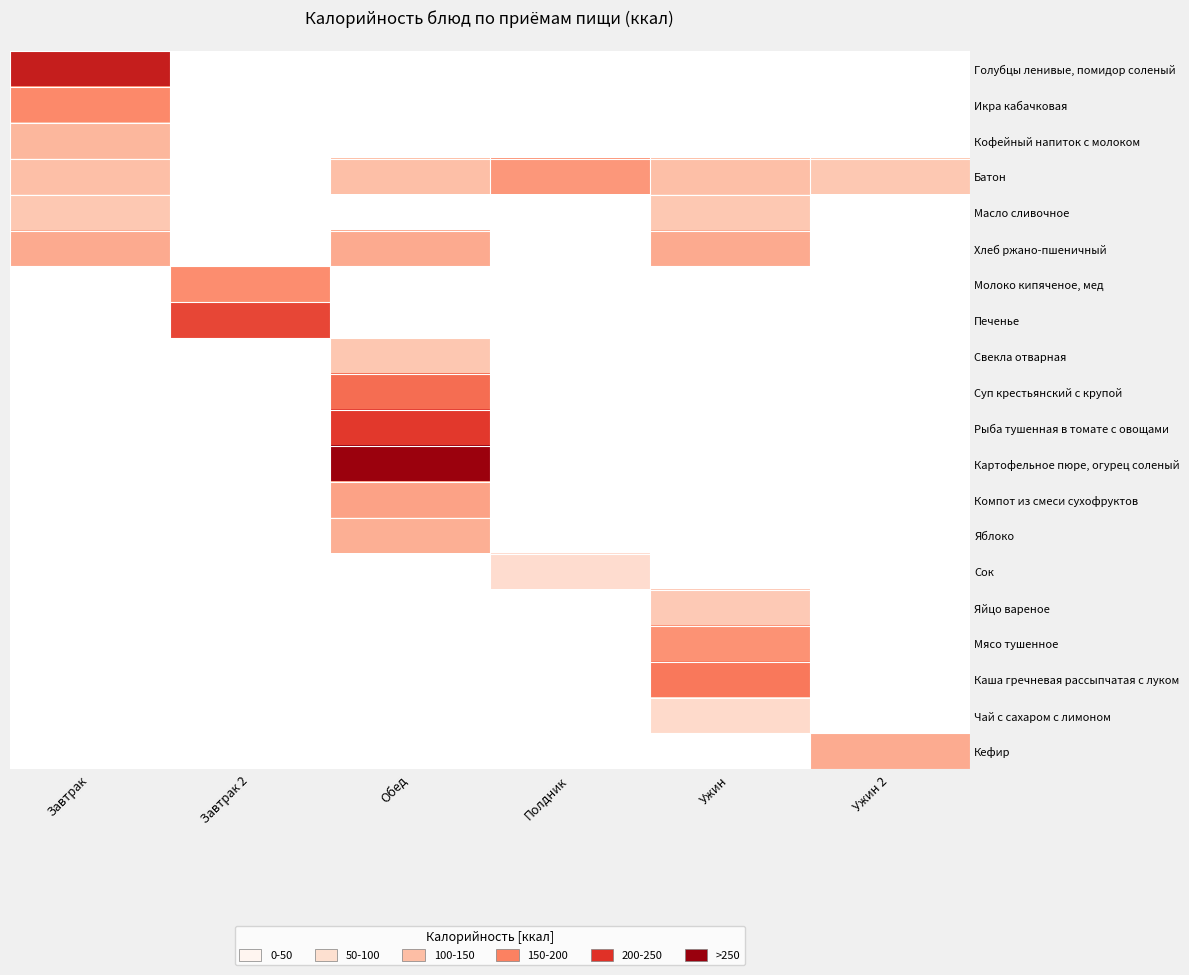

How many distinct data groups are displayed?

20